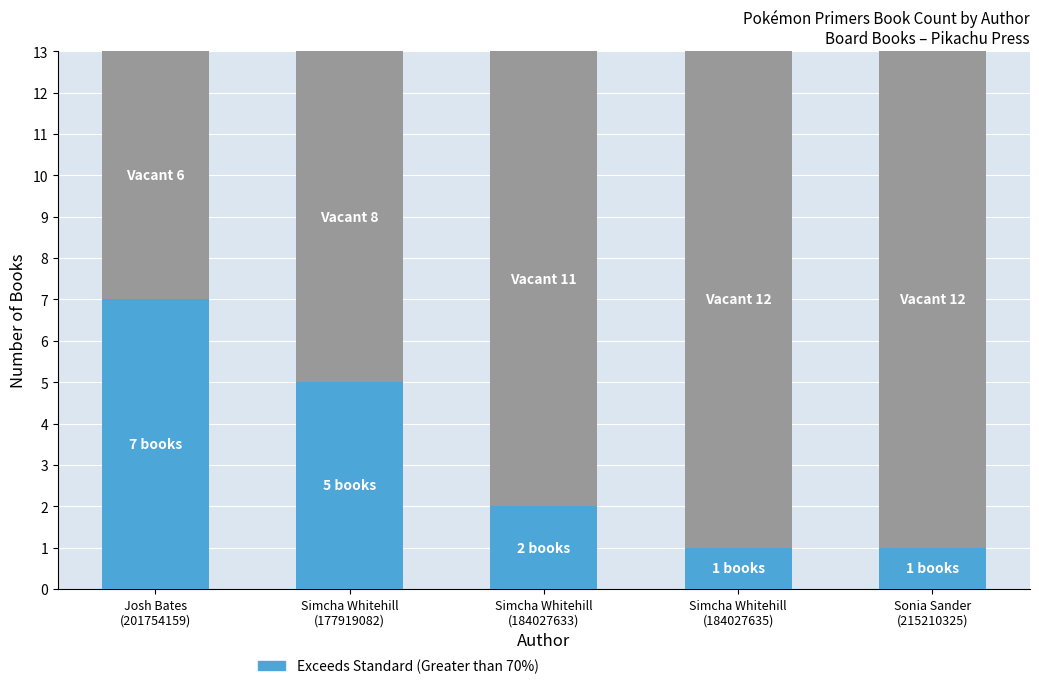

How many categories are shown in the chart?

5